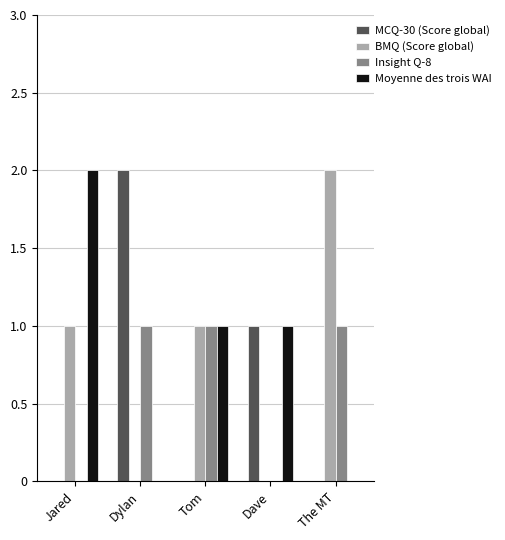

Which category has the highest value in the MCQ-30 (Score global) series?

Dylan